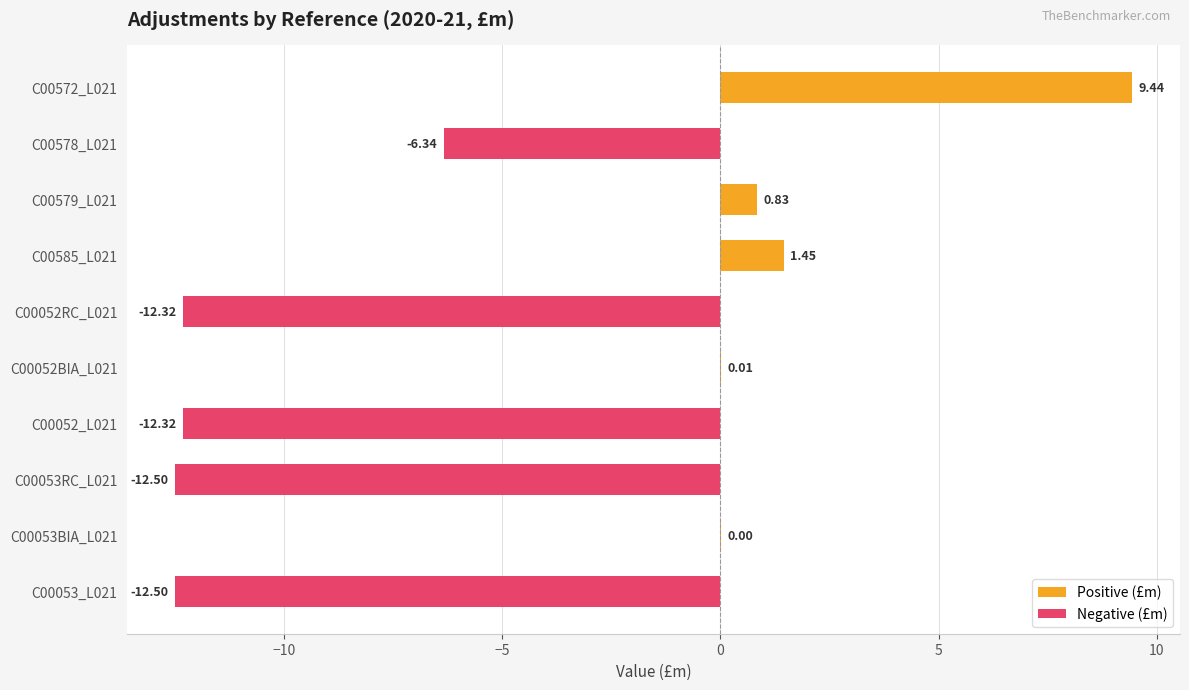

What is the approximate value at C00052_L021?

-12.3